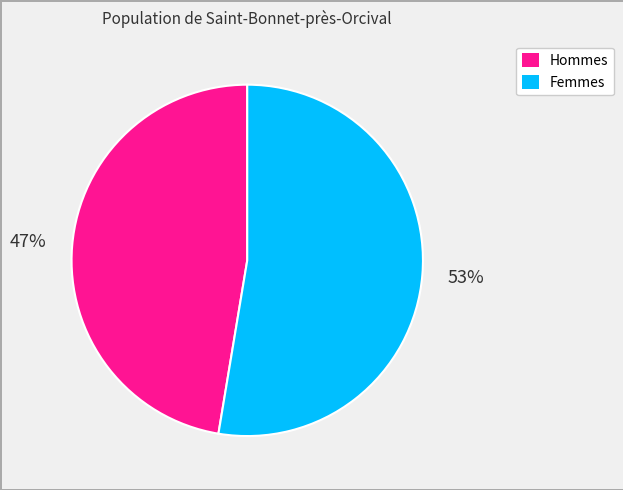

To the nearest percent, what is the average slice percentage?

50%